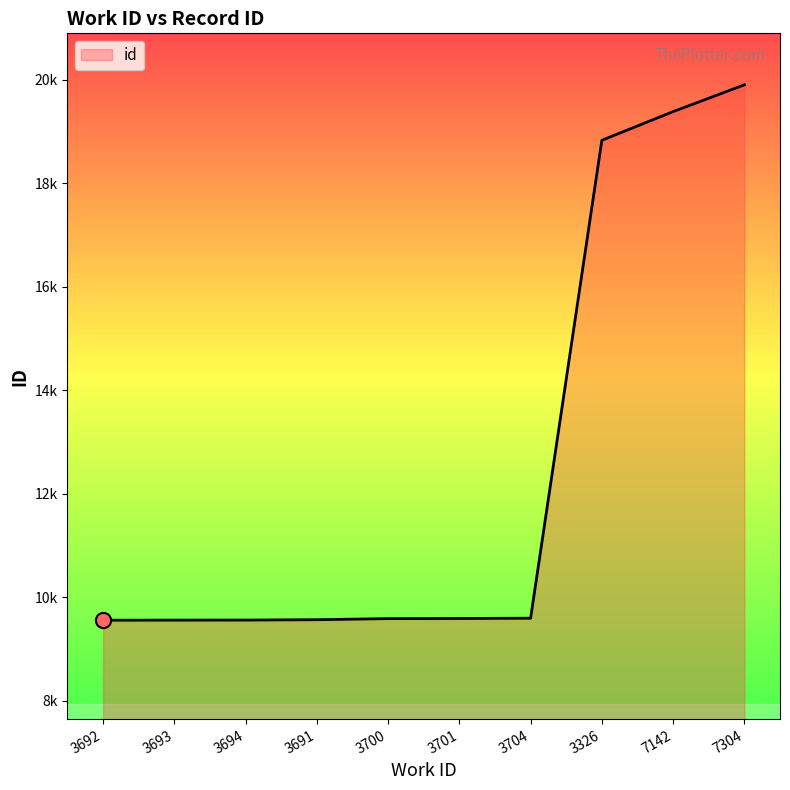

Approximately how many times larger is the value at 7142 compared to 3693?

2.0